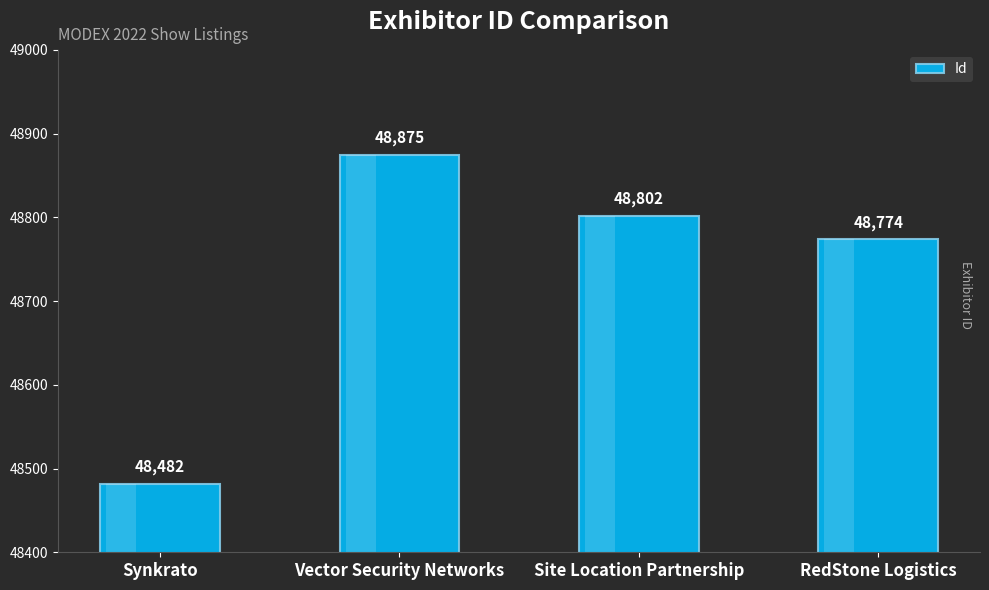

Count the number of categories in the chart.

4